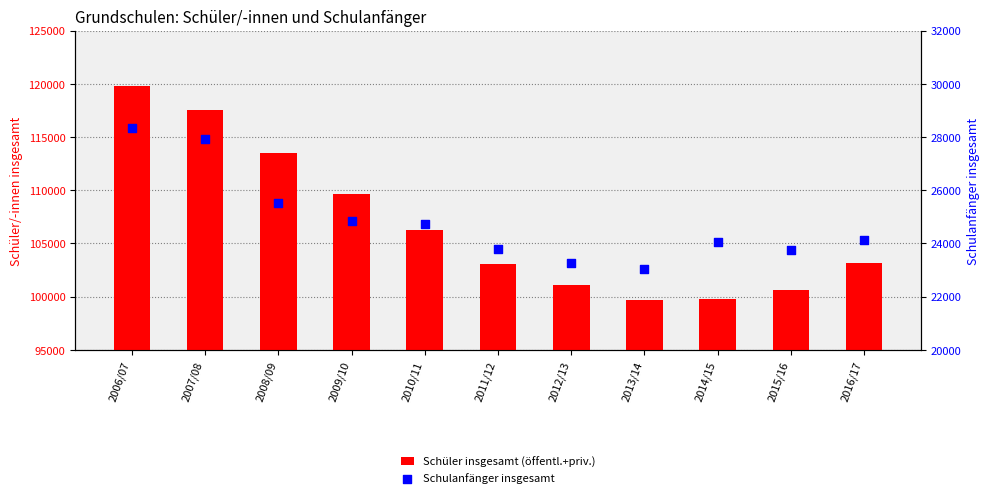

At how many categories does at least one series exceed 28624?

11